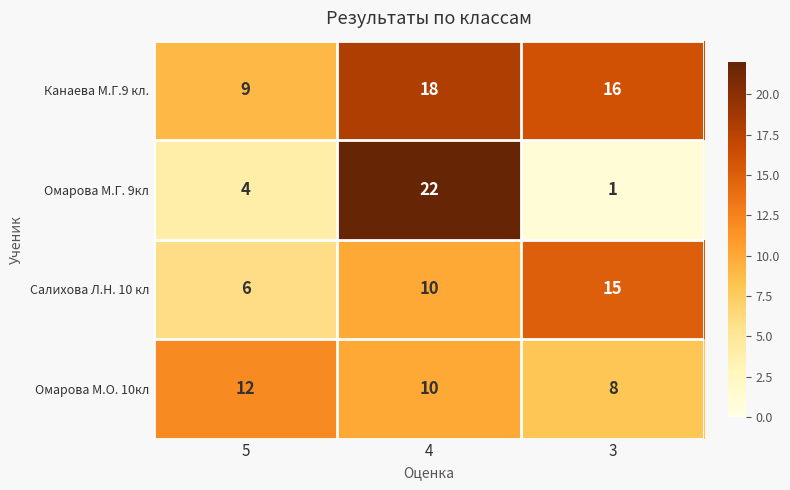

Which series has the largest total across all categories?

Канаева М.Г.9 кл.